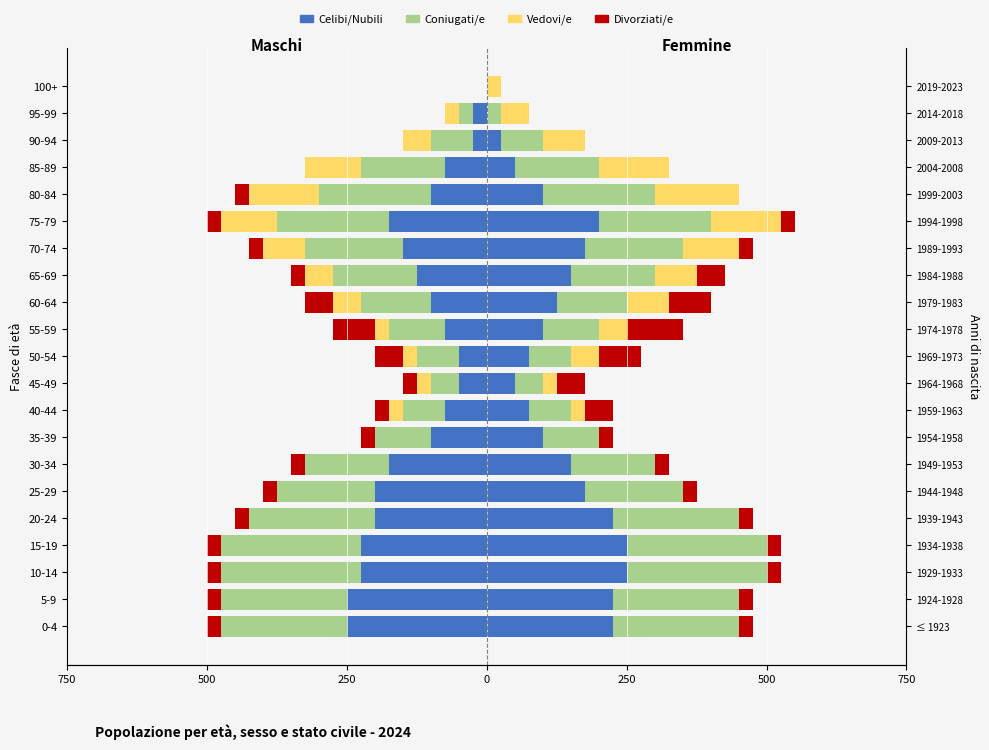

The Divorziati/e series shows -6 at 35-39. True or false?

False